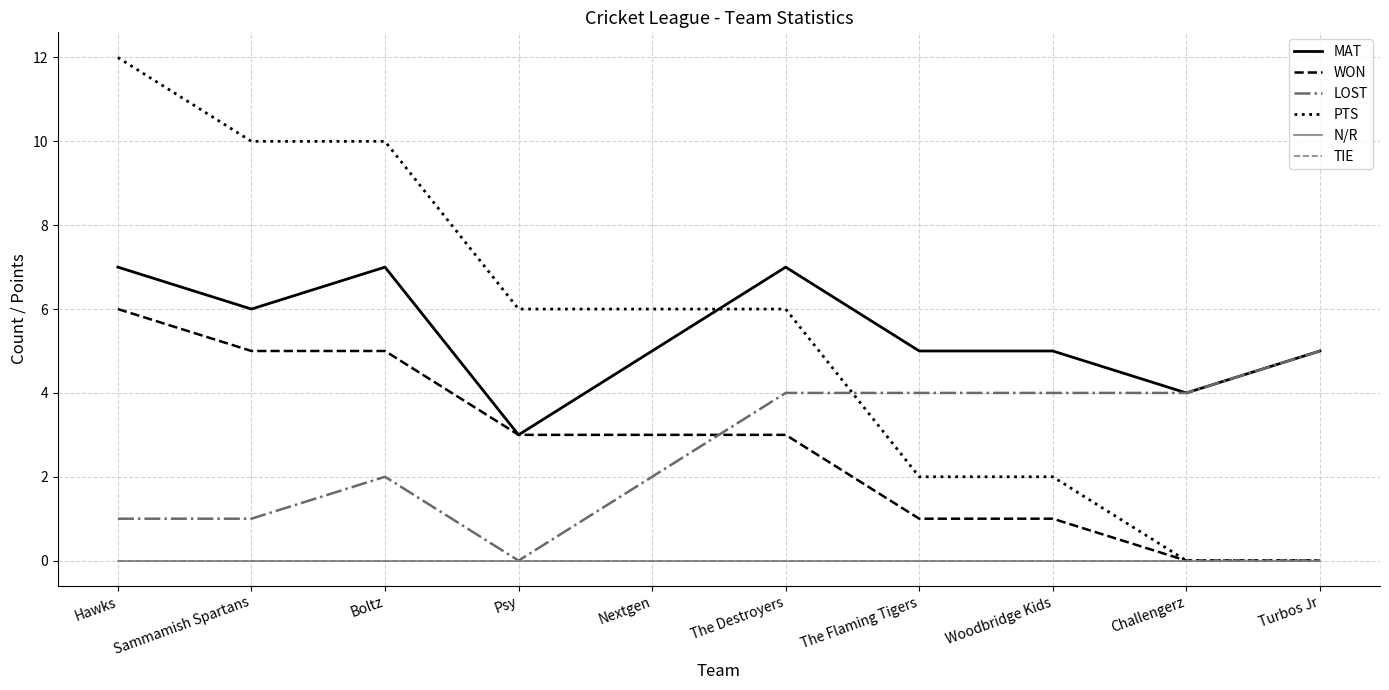

Which series has the widest spread of values?

PTS